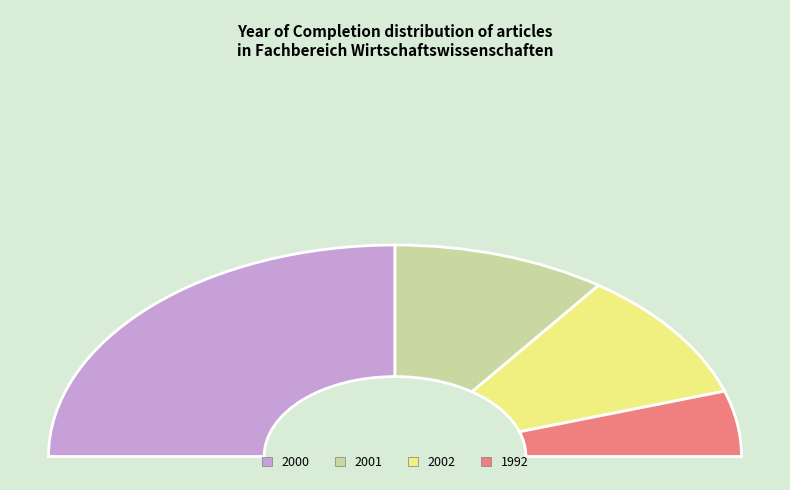

To the nearest percent, what is the average slice percentage?

25%